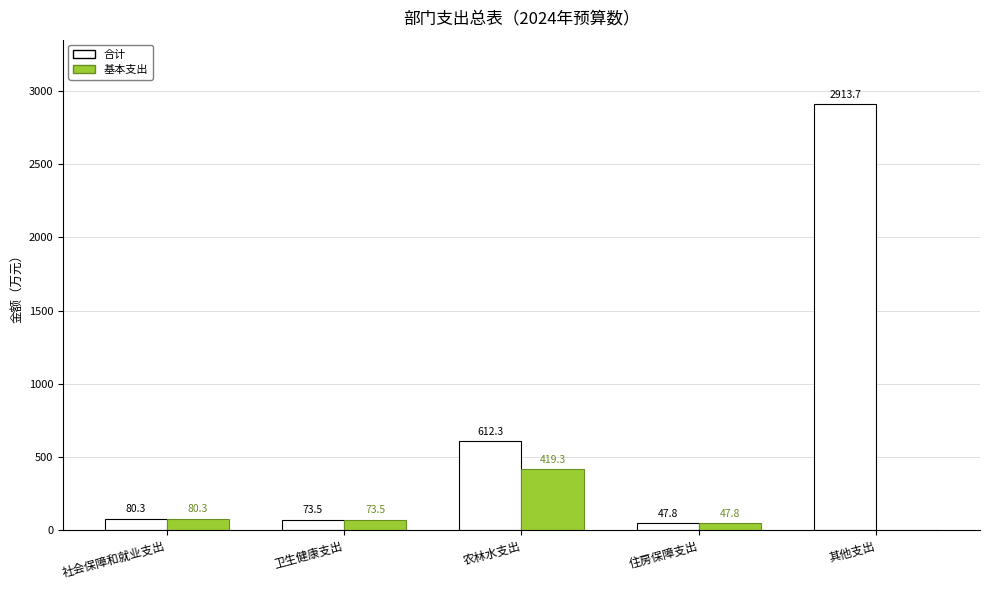

Which series has the largest range (max minus min)?

合计